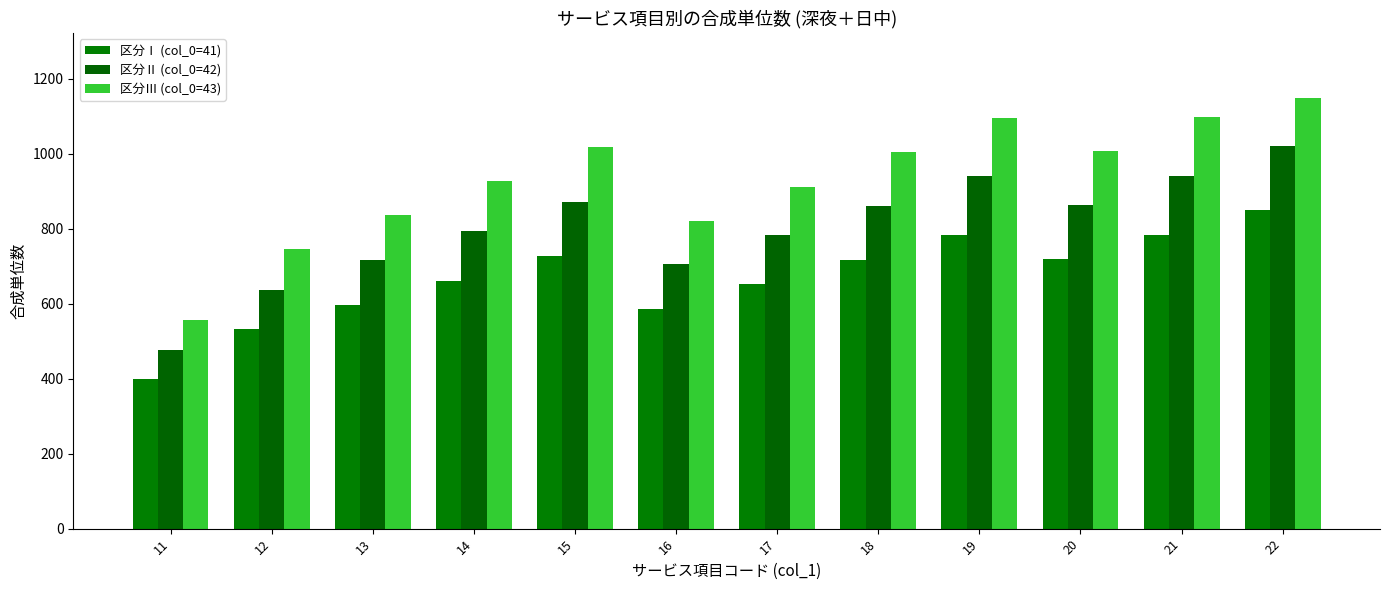

What is the spread (max minus min) of values at 20?

288